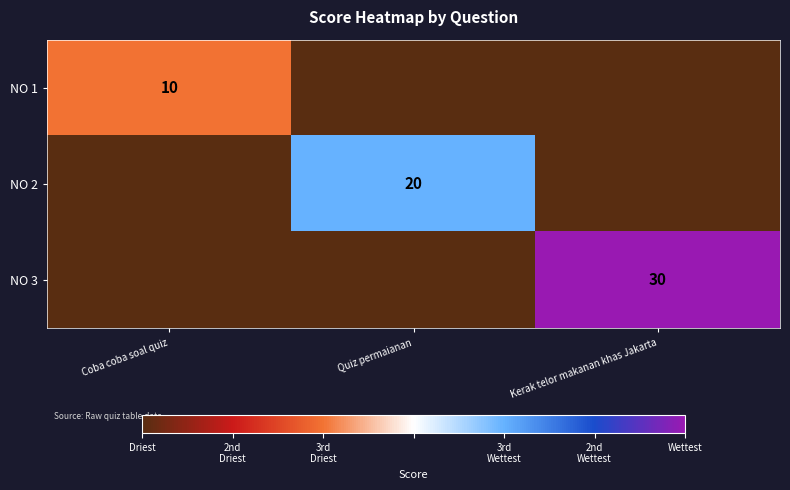

The NO 3 series shows 53 at Kerak telor makanan khas Jakarta. True or false?

False